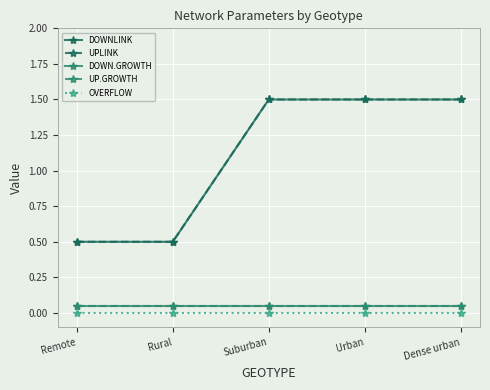

True or false: DOWN.GROWTH and UP.GROWTH intersect in this chart.

False